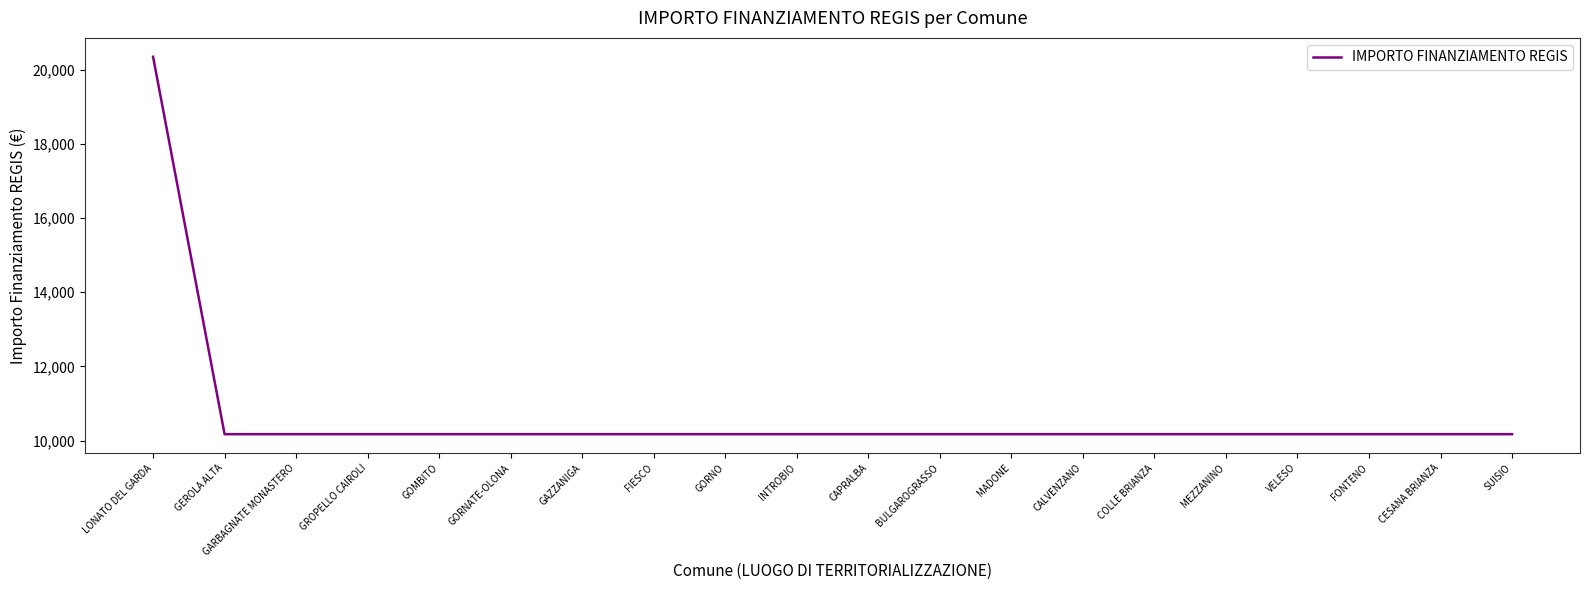

True or false: the data shows 10172 at COLLE BRIANZA.

True